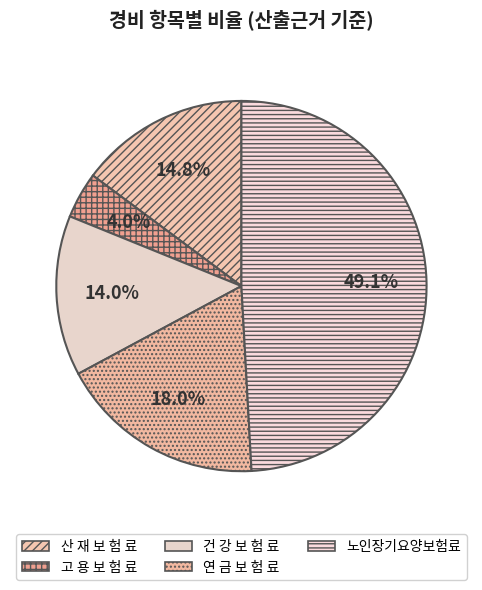

Does any single category account for the majority?

No